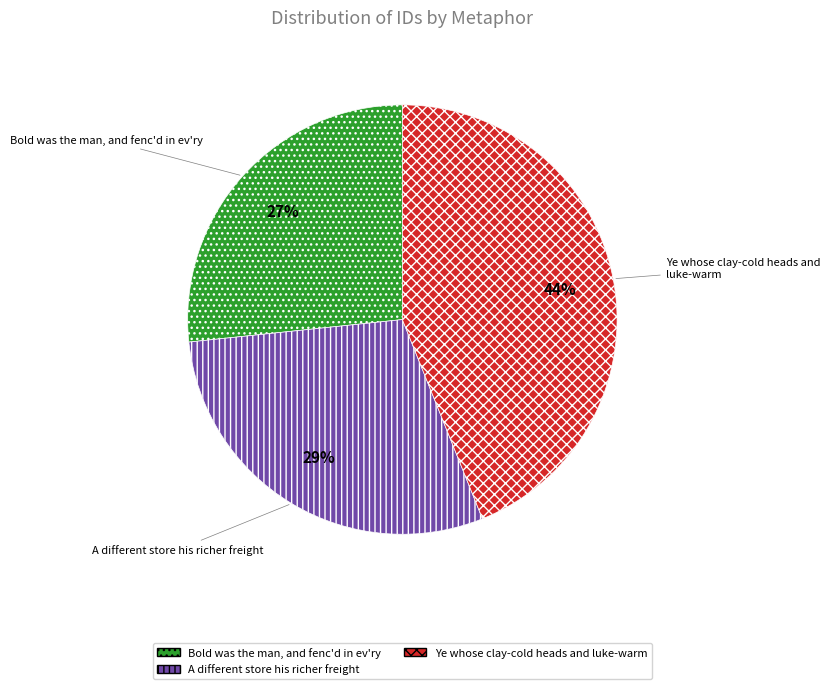

Is there any slice that represents more than half of the pie?

No